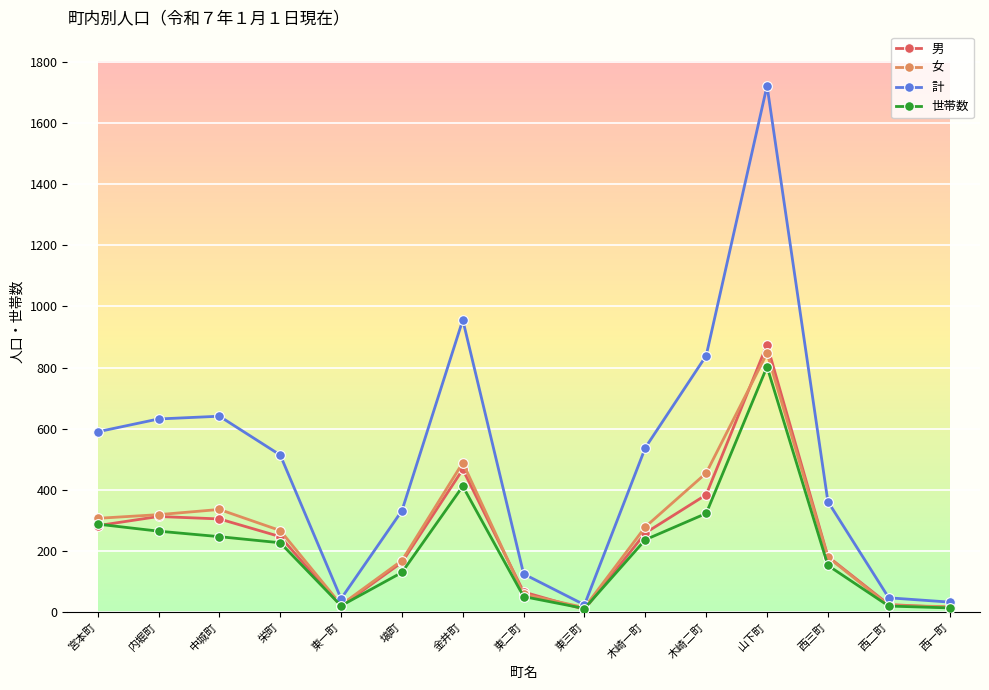

Which series changed the most between 東一町 and 木崎一町?

計